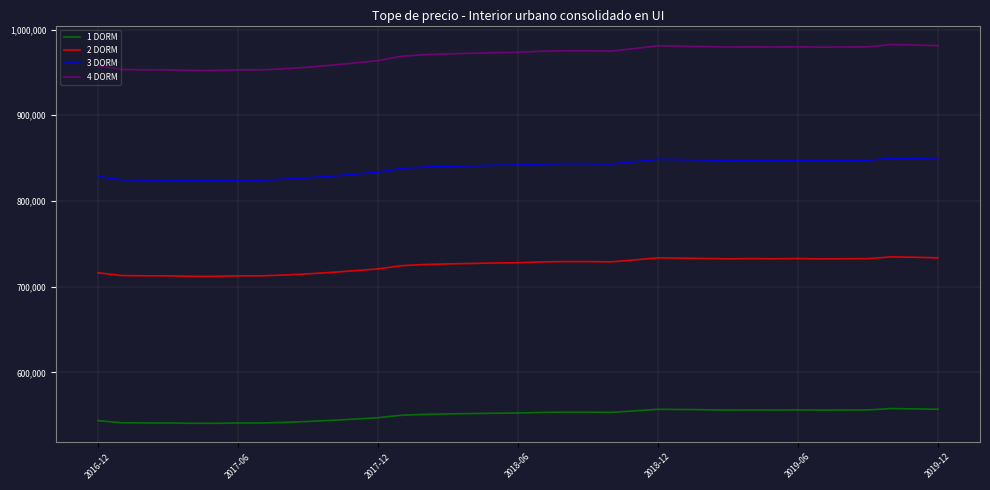

True or false: 1 DORM and 2 DORM cross at least once.

False